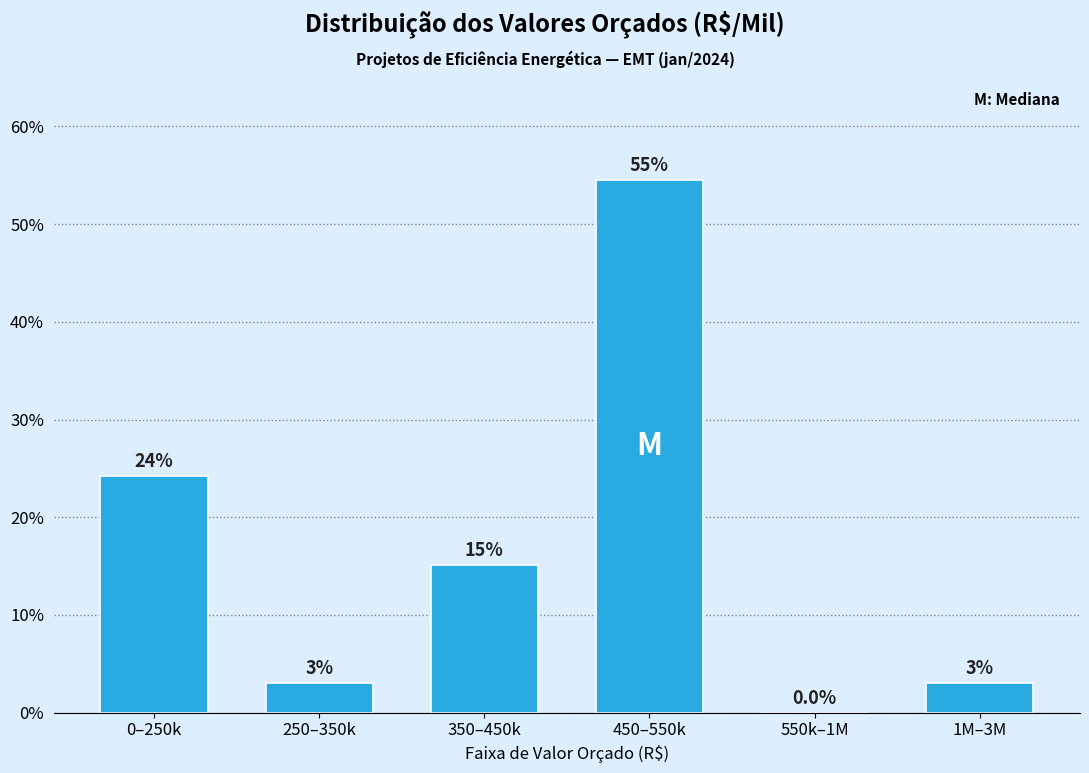

Reading right to left, list all the values displayed in this chart.

1M–3M=3.0	550k–1M=0.0	450–550k=54.5	350–450k=15.2	250–350k=3.0	0–250k=24.2